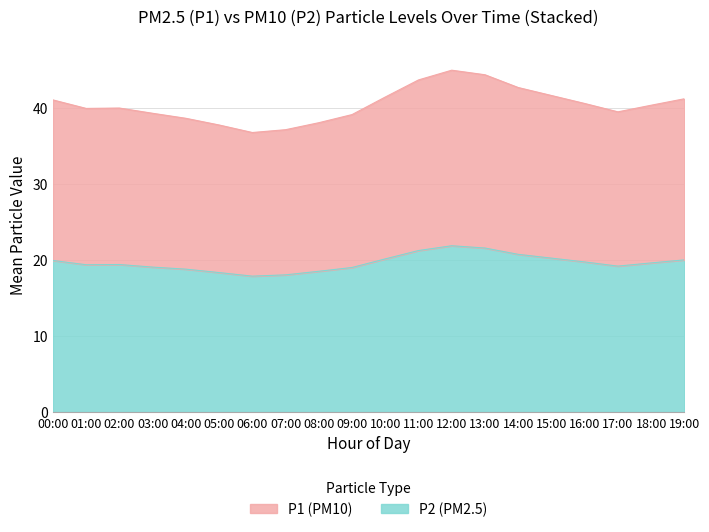

At which category does P1 reach its first local valley?

01:00